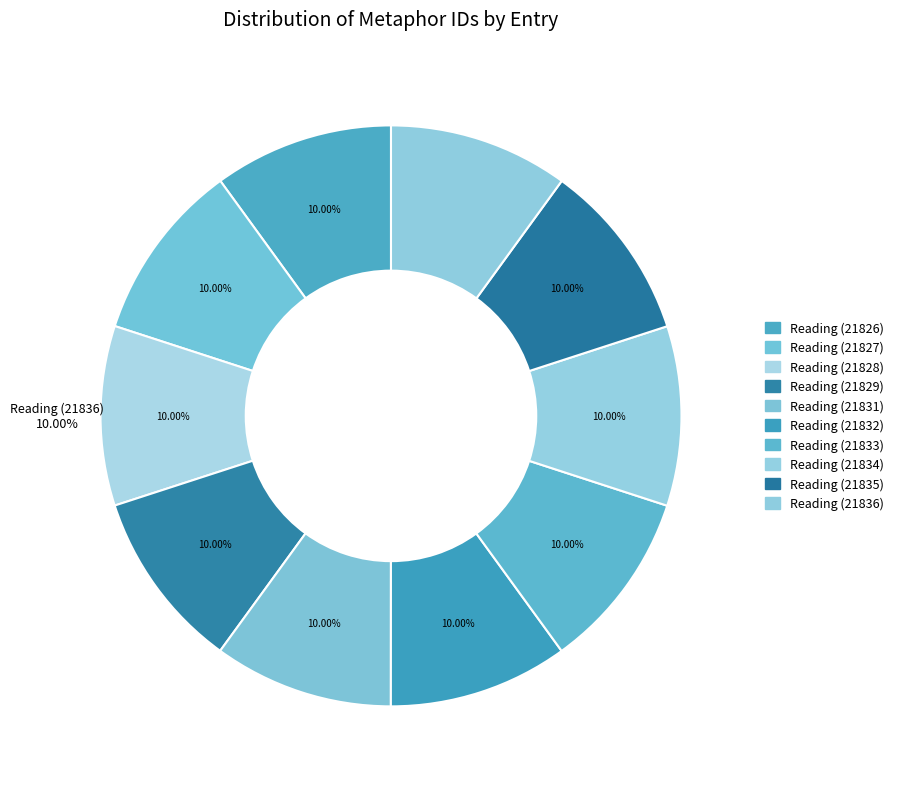

Between Reading (21832) and Reading (21834), which is larger?

Reading (21834)